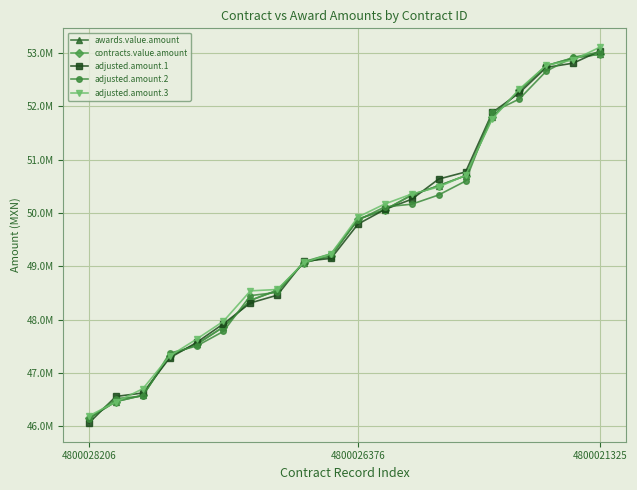

Reading right to left, transcribe all the data shown in this chart.

awards.value.amount: 52978770.7	52910054.7	52764103.2	52300000.0	51801014.2	50698911.3	50511767.0	50336393.4	50060153.1	49883109.9	49191862.0	49067920.0	48547587.9	48359830.0	47860914.0	47534496.0	47321864.0	46576997.0	46460775.9	46150000.0
contracts.value.amount: 52978770.7	52910054.7	52764103.2	52300000.0	51801014.2	50698911.3	50511767.0	50336393.4	50060153.1	49883109.9	49191862.0	49067920.0	48547587.9	48359830.0	47860914.0	47534496.0	47321864.0	46576997.0	46460775.9	46150000.0
adjusted.amount.1: 53042193.4	52810851.2	52731133.4	52253769.6	51888161.9	50769053.1	50636071.3	50257601.6	50065640.1	49790775.6	49147254.3	49093767.8	48456934.1	48311189.1	47920712.5	47568944.6	47279378.6	46621074.1	46555888.2	46059199.6
adjusted.amount.2: 53023003.5	52920046.1	52660764.9	52139589.5	51891317.8	50598505.5	50337828.5	50164258.0	50114466.6	49864271.8	49233319.4	49086486.8	48509593.1	48448749.0	47778172.4	47501803.9	47368070.4	46563541.8	46515146.2	46125268.8
adjusted.amount.3: 53112428.7	52869267.5	52771463.3	52323375.0	51769879.7	50707223.6	50486764.0	50356018.0	50169205.2	49924221.6	49233719.6	49070252.5	48563846.0	48537952.5	47968130.9	47631735.2	47315035.1	46700222.7	46452274.2	46191409.3